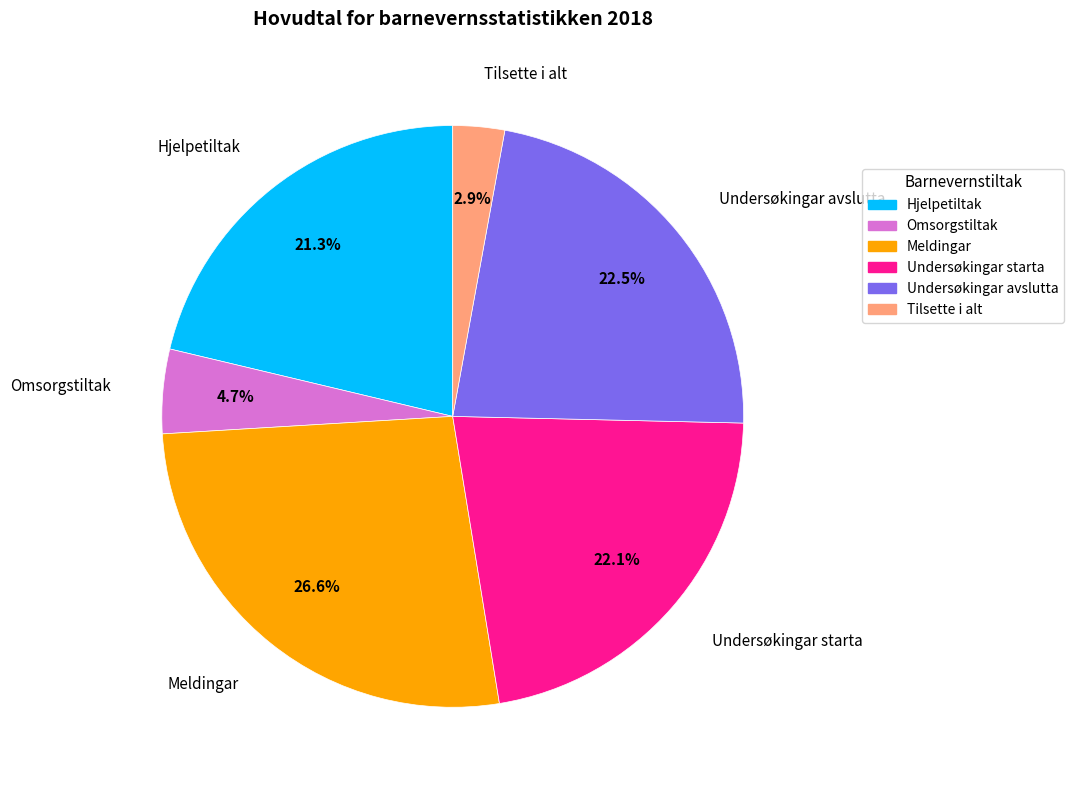

True or false: Hjelpetiltak accounts for 28% of the total.

False